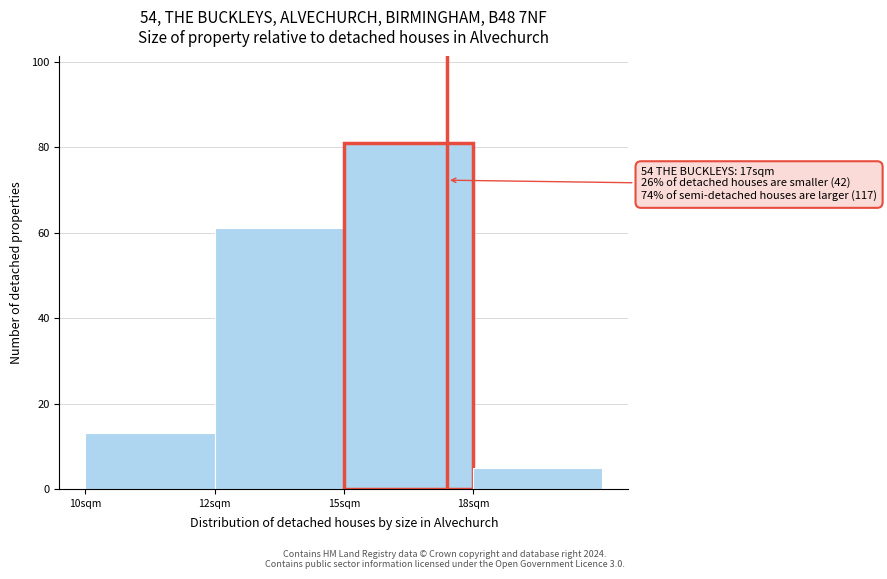

Reading left to right, list all the values displayed in this chart.

13	61	81	5